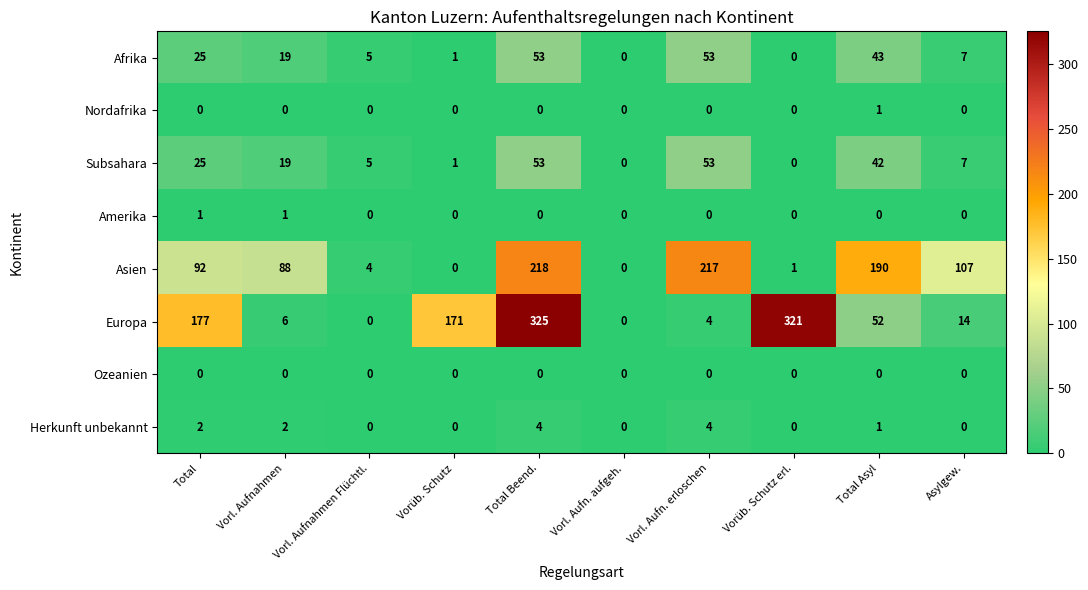

What is the approximate value of Asien at Total Asyl?

190